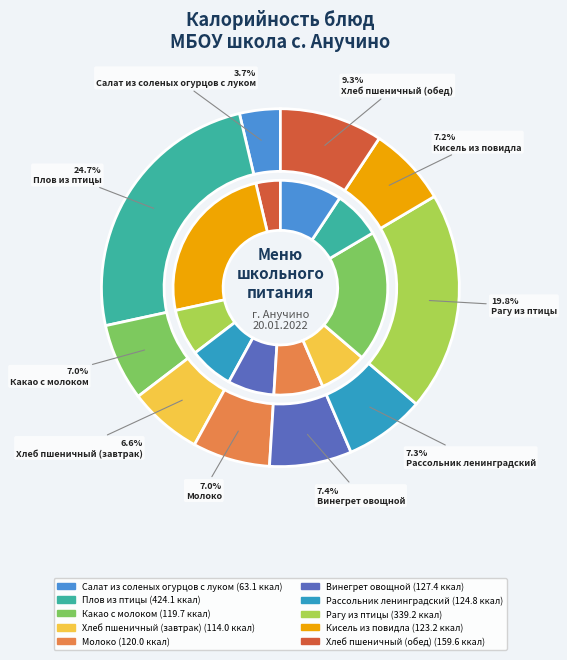

Approximately how many times larger is the value at Рагу из птицы compared to Плов из птицы?

0.8